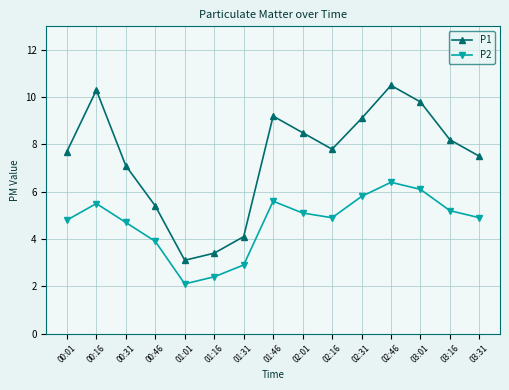

What are all the series names shown in the legend?

P1, P2